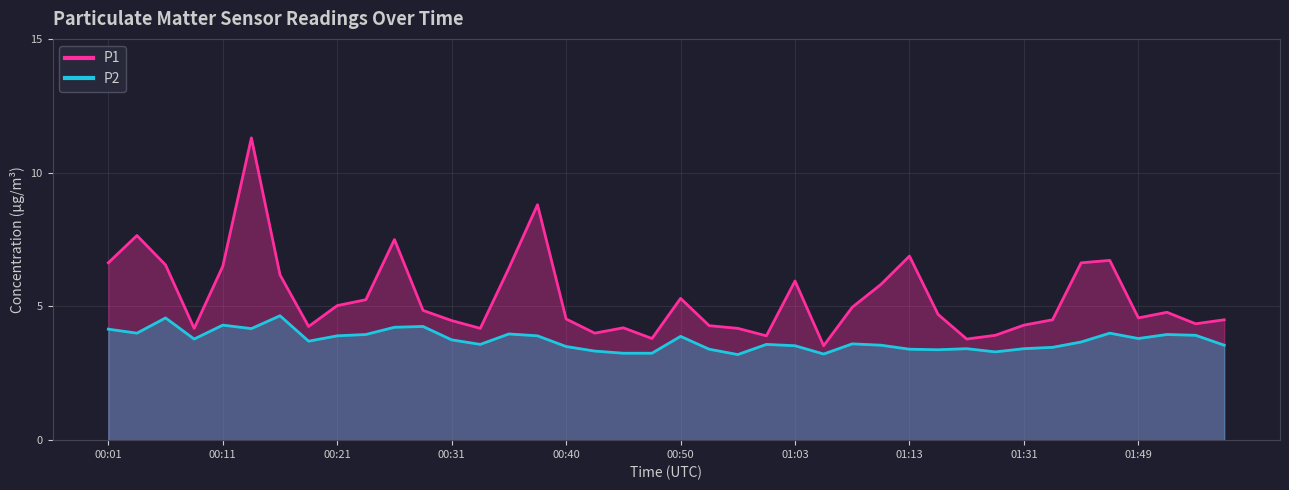

In P2, how many points are higher than both neighbors (excluding endpoints)?

11